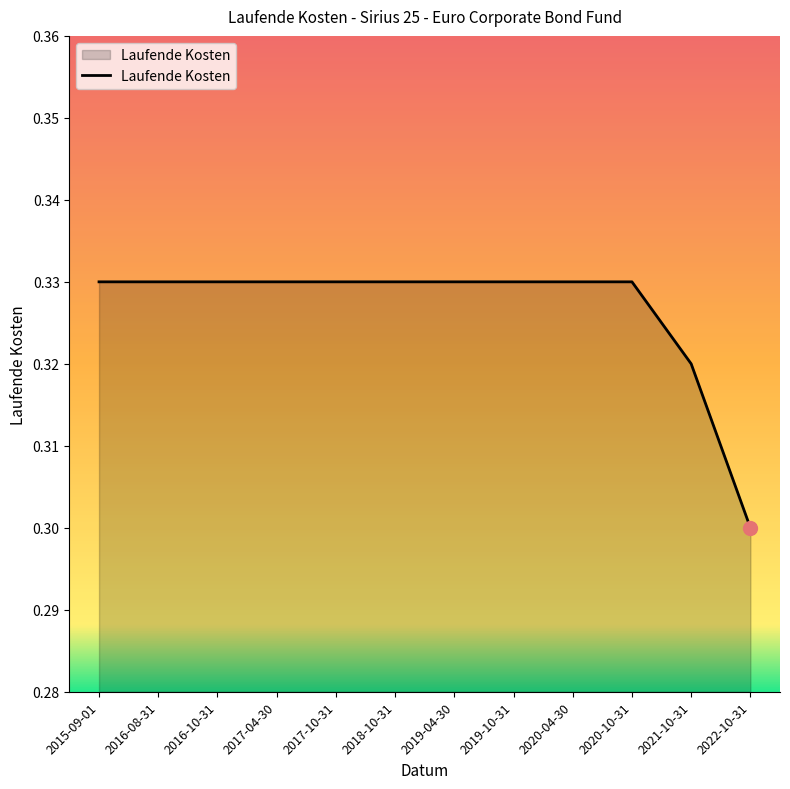

At which label is the value closest to 0?

2022-10-31